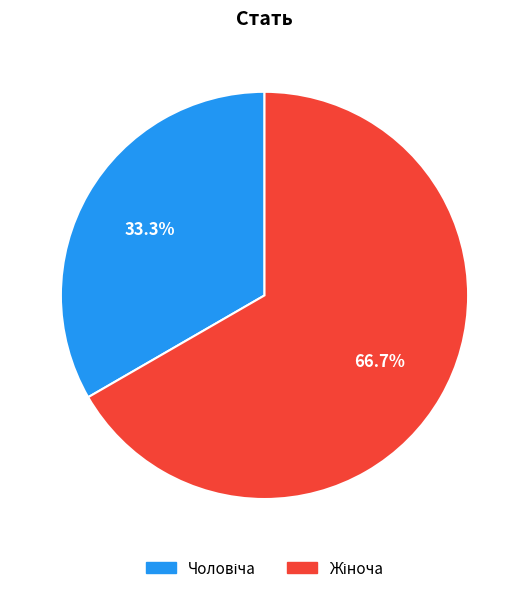

Does any single category account for the majority?

Yes